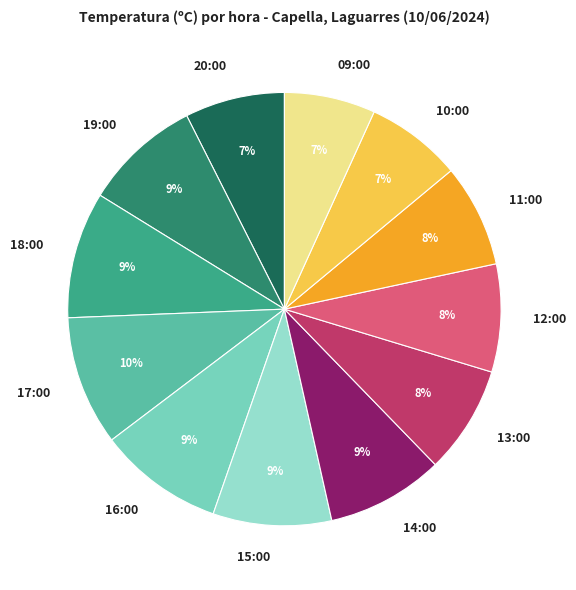

Combined, do 14:00 and 10:00 account for over 50%?

No